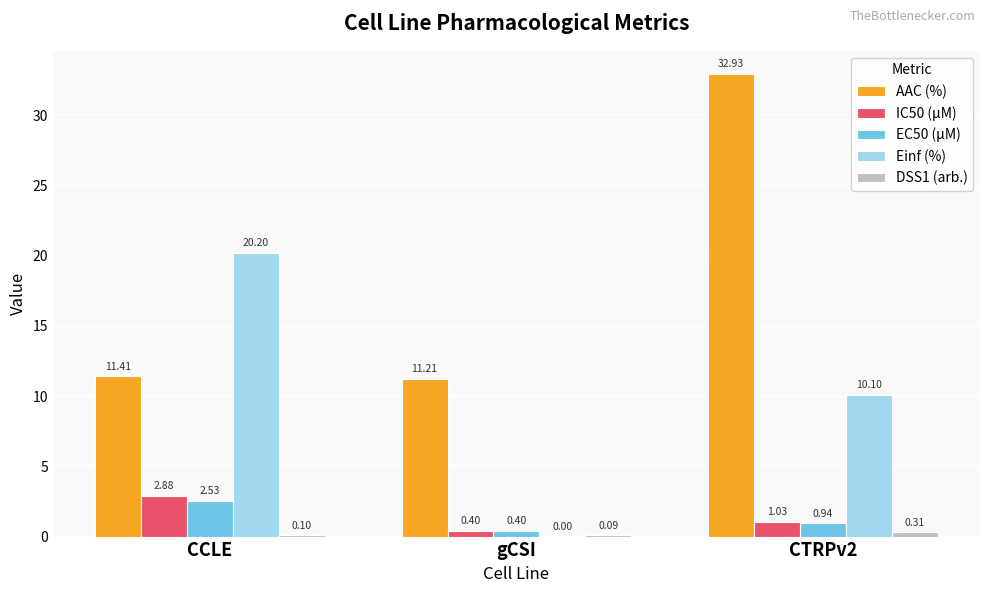

At which category is the sum across all series the highest?

CTRPv2